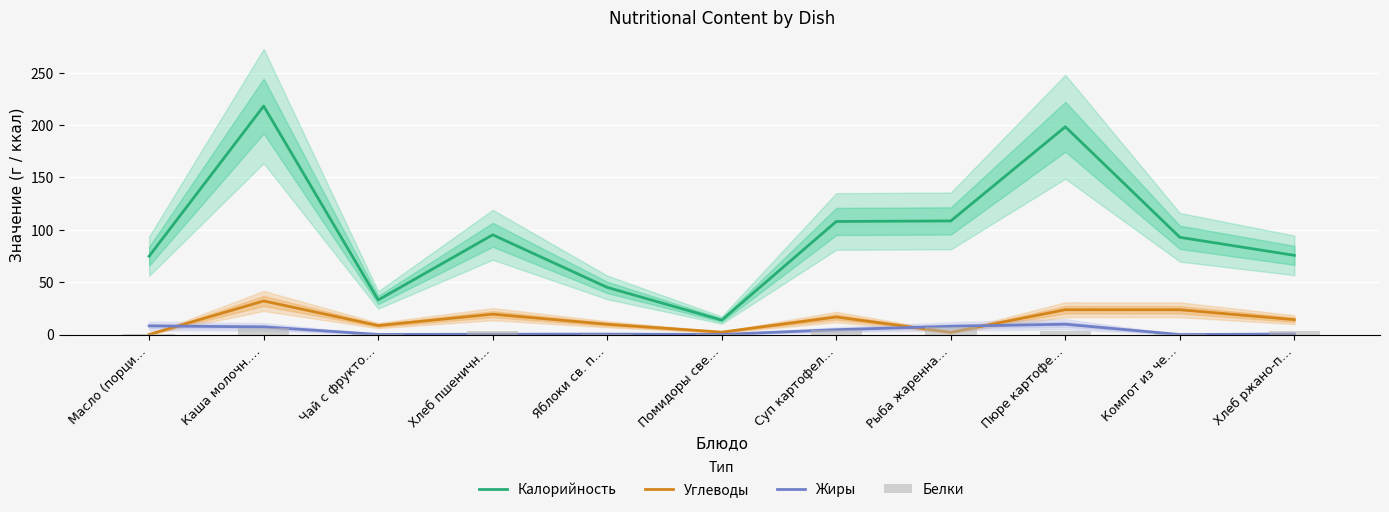

What is the approximate value of Жиры at Чай с фрукто…?

0.1